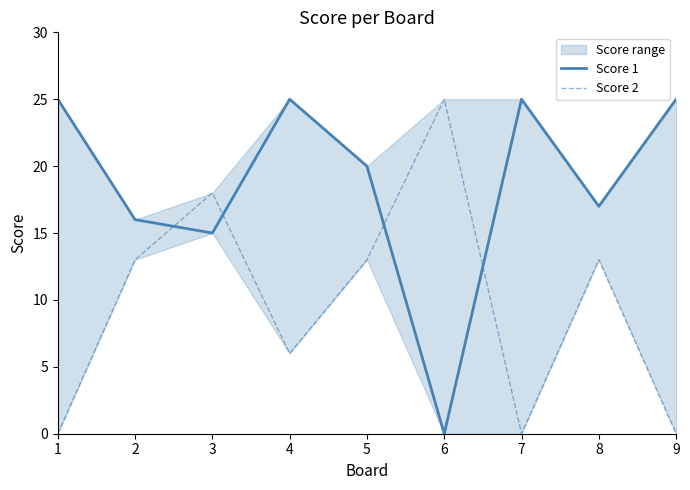

How many lines are shown in the chart?

2